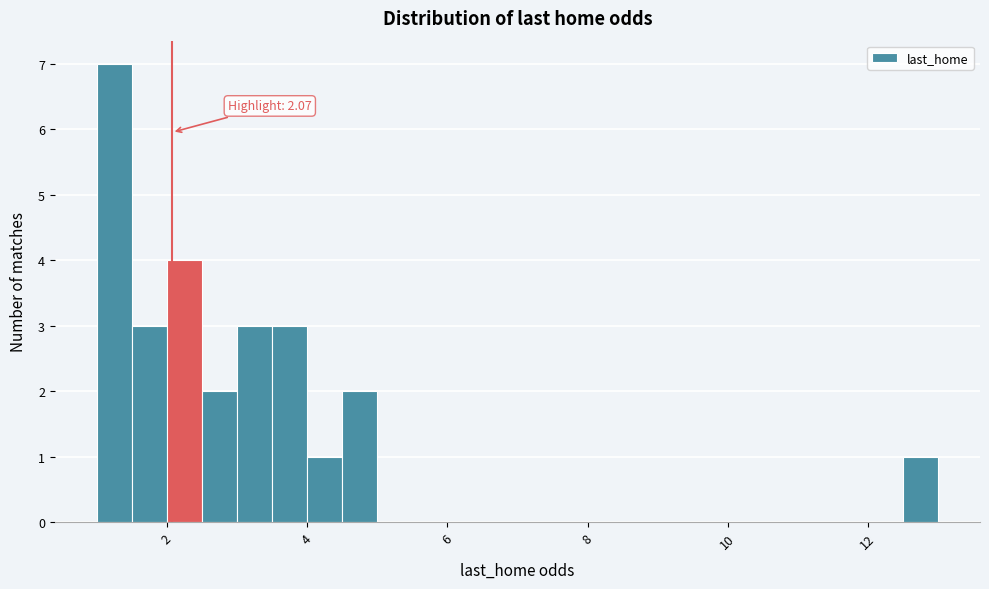

Read against the x-axis, roughly where is the centre of the tallest bar?

1.2